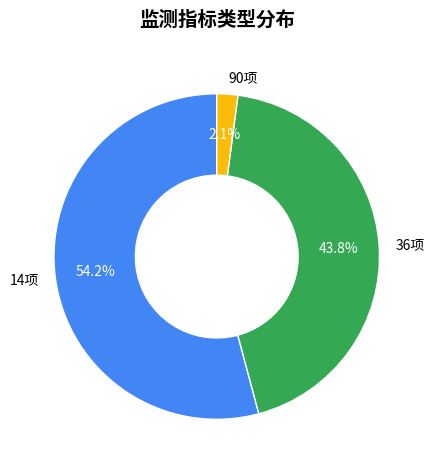

Do 90项 and 14项 together represent more than half of the pie?

Yes